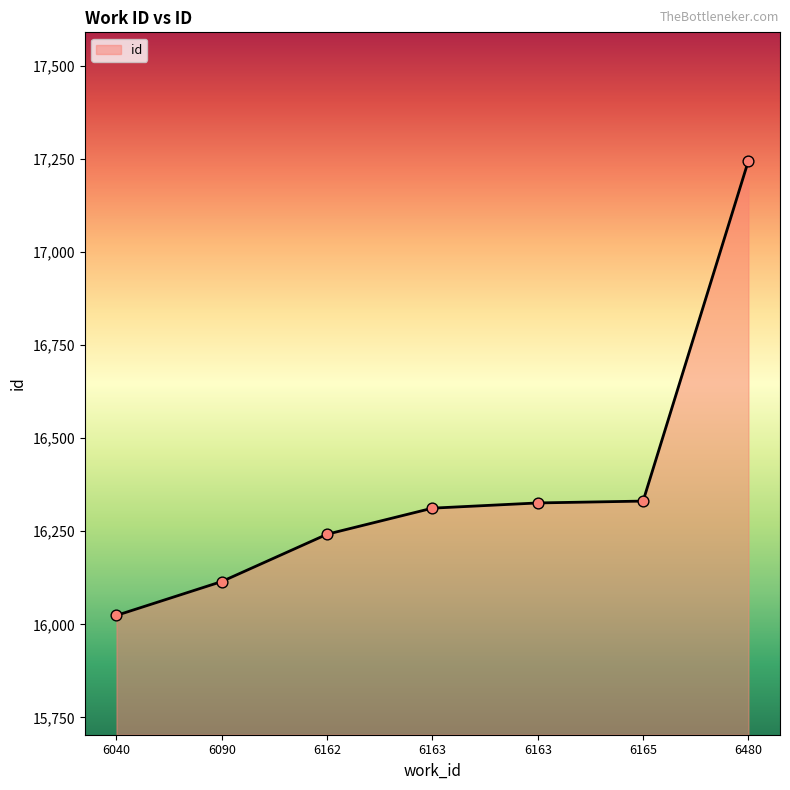

Approximately how many times larger is the value at 6090 compared to 6162?

1.0